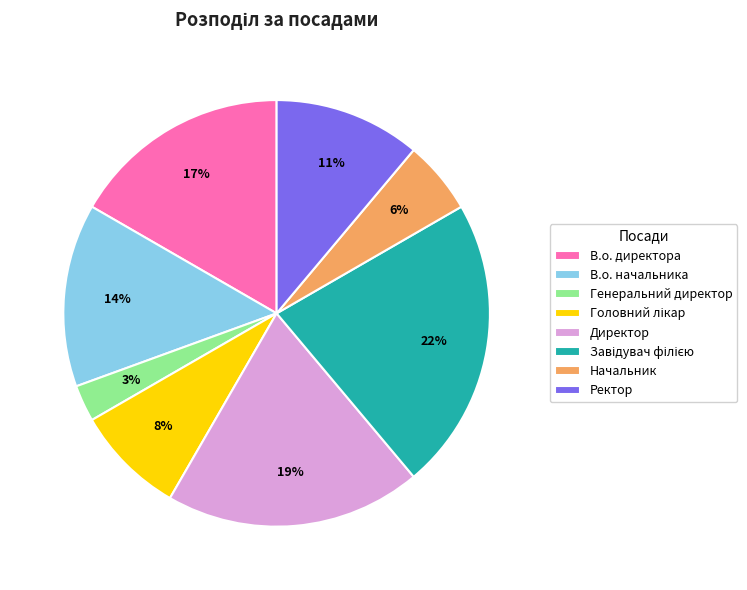

True or false: В.о. директора accounts for 17% of the total.

True